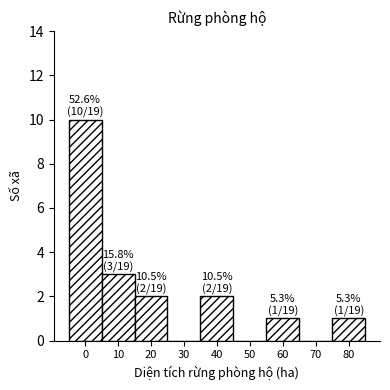

Reading left to right, extract all data points from this chart.

0=10	10=3	20=2	30=0	40=2	50=0	60=1	70=0	80=1